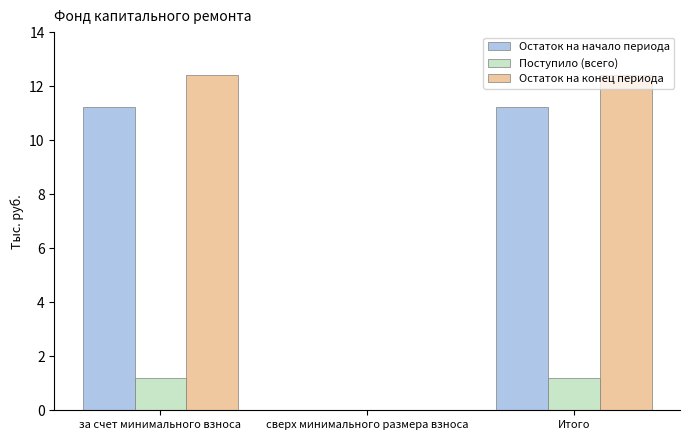

Which series has the largest total across all categories?

Остаток на конец периода